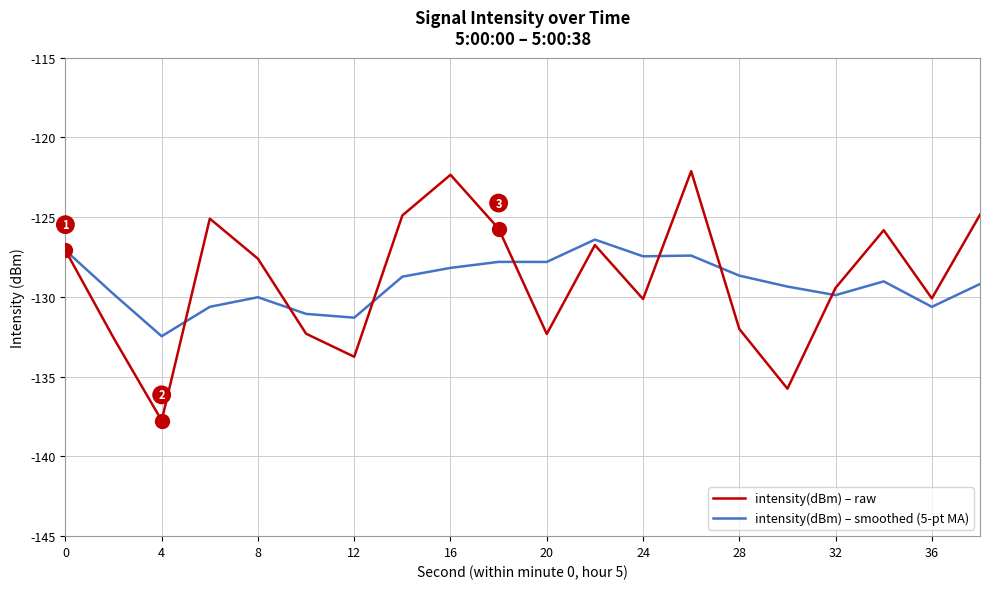

Which series has the widest spread of values?

intensity(dBm) – raw